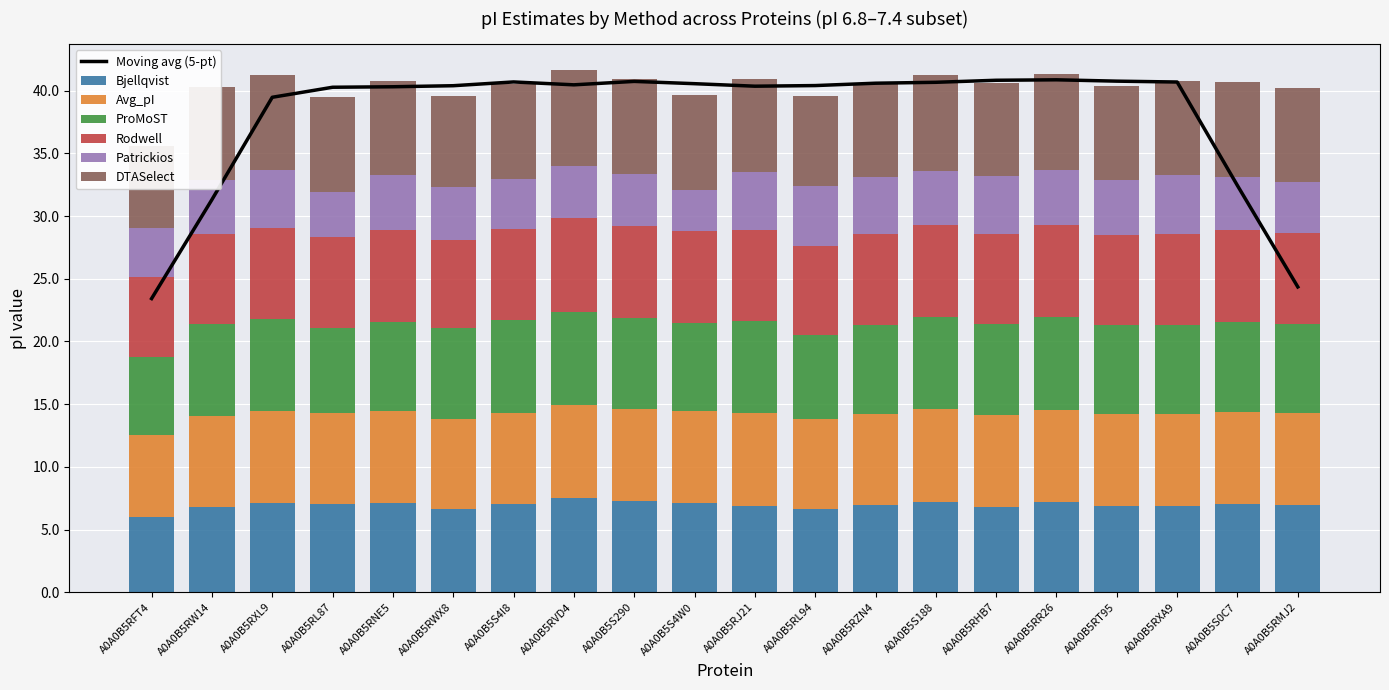

True or false: ProMoST has a value of 7.2 at A0A0B5S0C7.

True